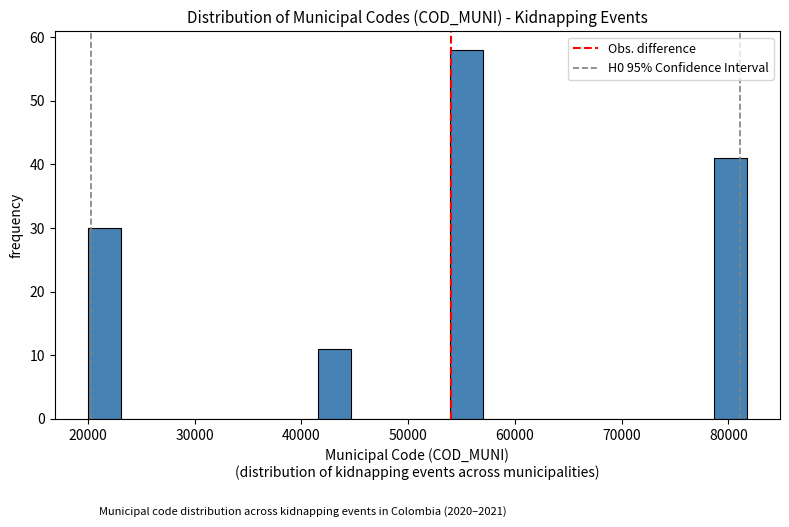

Read against the x-axis, roughly where is the centre of the tallest bar?

55000